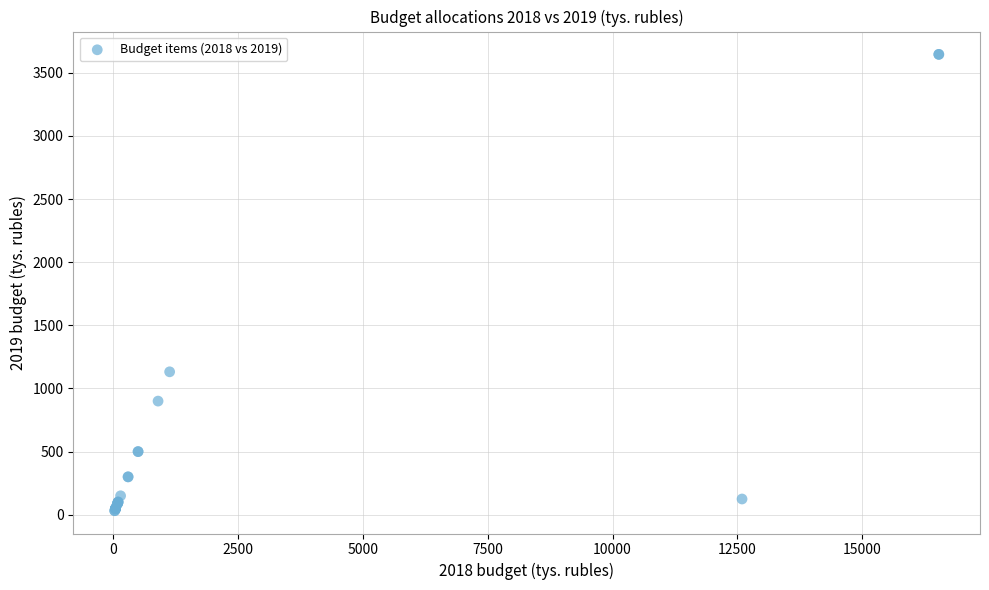

What Y value in the scatter plot is closest to 1839?

1132.0